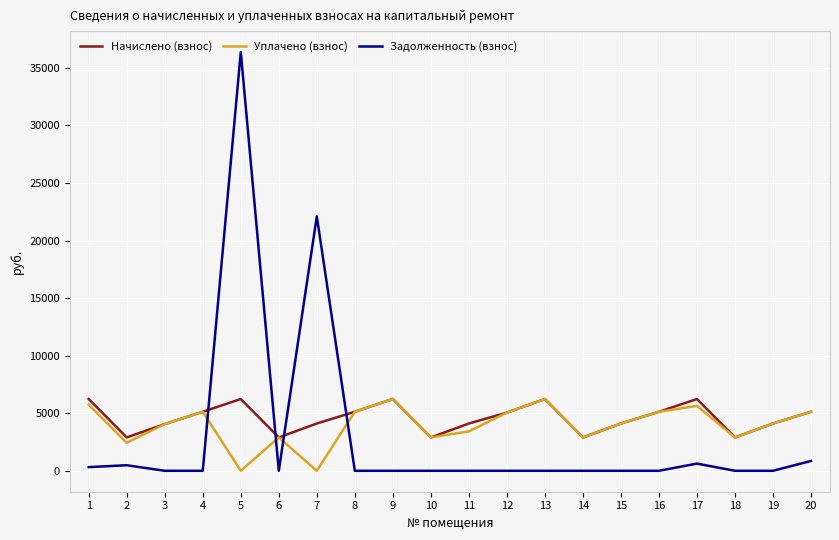

In Уплачено (взнос), how many points are lower than both neighbors (excluding endpoints)?

6